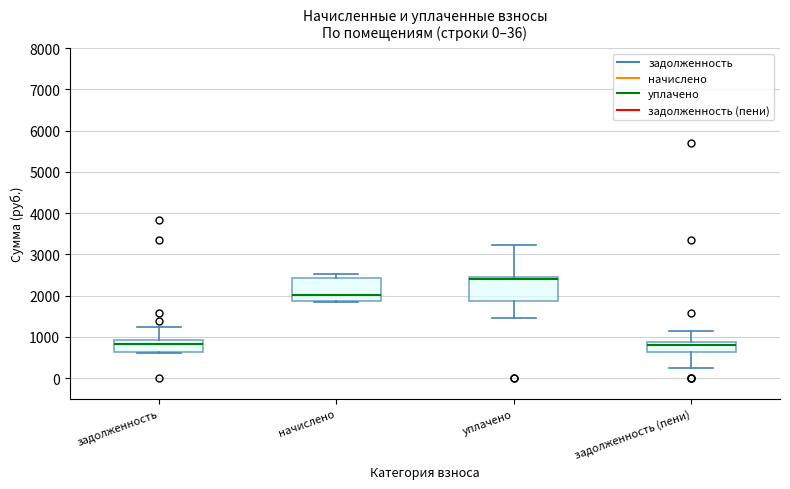

Which box's median line is the highest?

уплачено